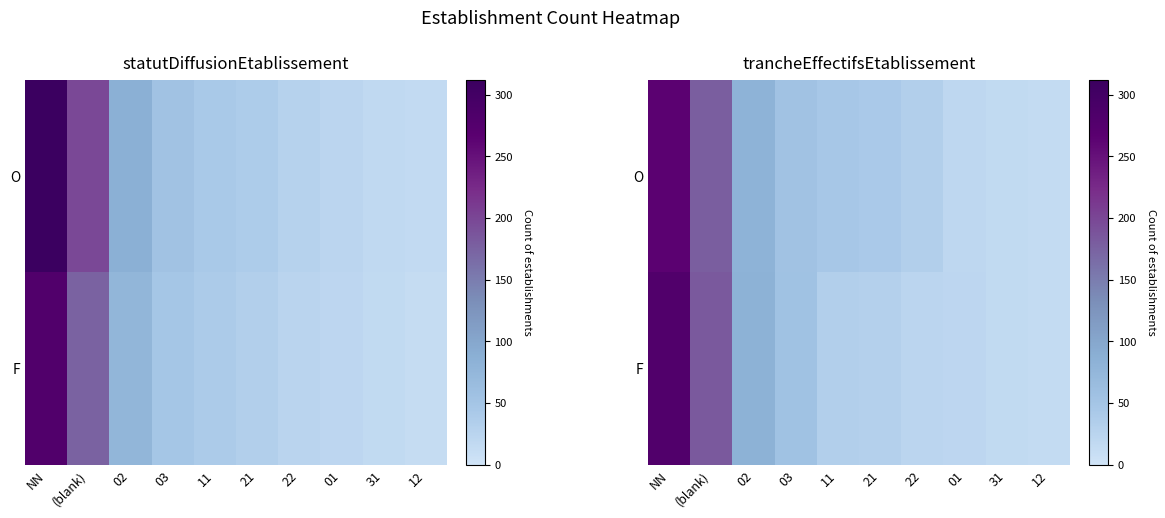

Rank the series by their average value, from lowest to highest.

F, O